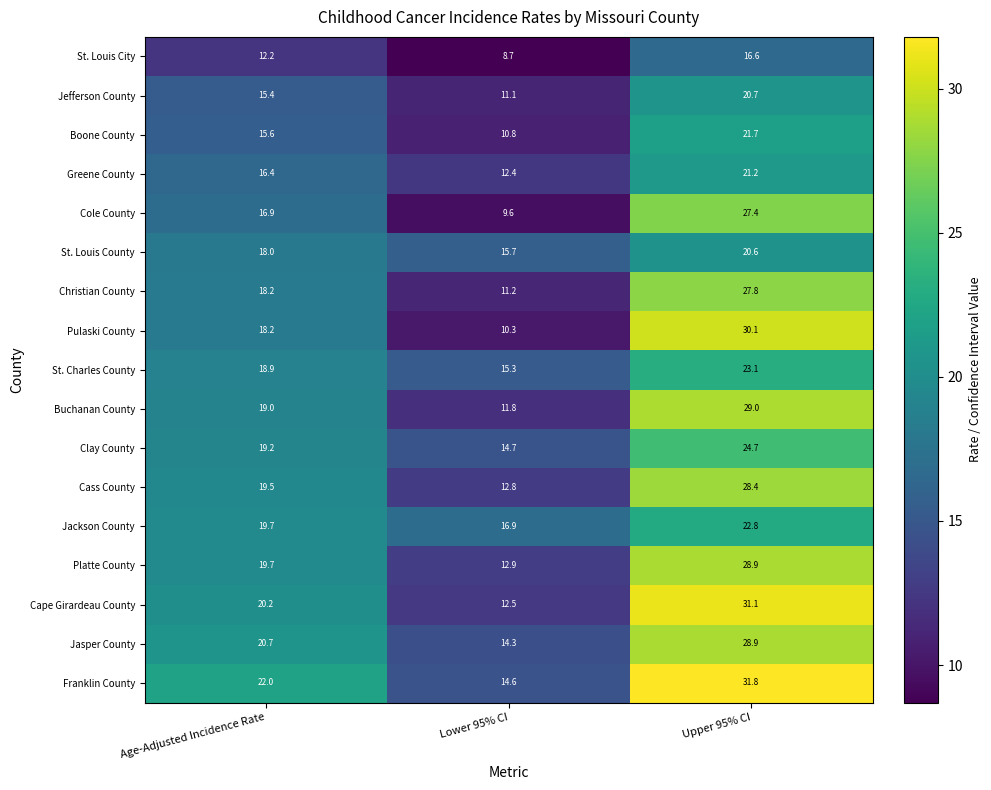

Is the value of Buchanan County at Lower 95% CI greater than the value of Jackson County at Age-Adjusted Incidence Rate?

No